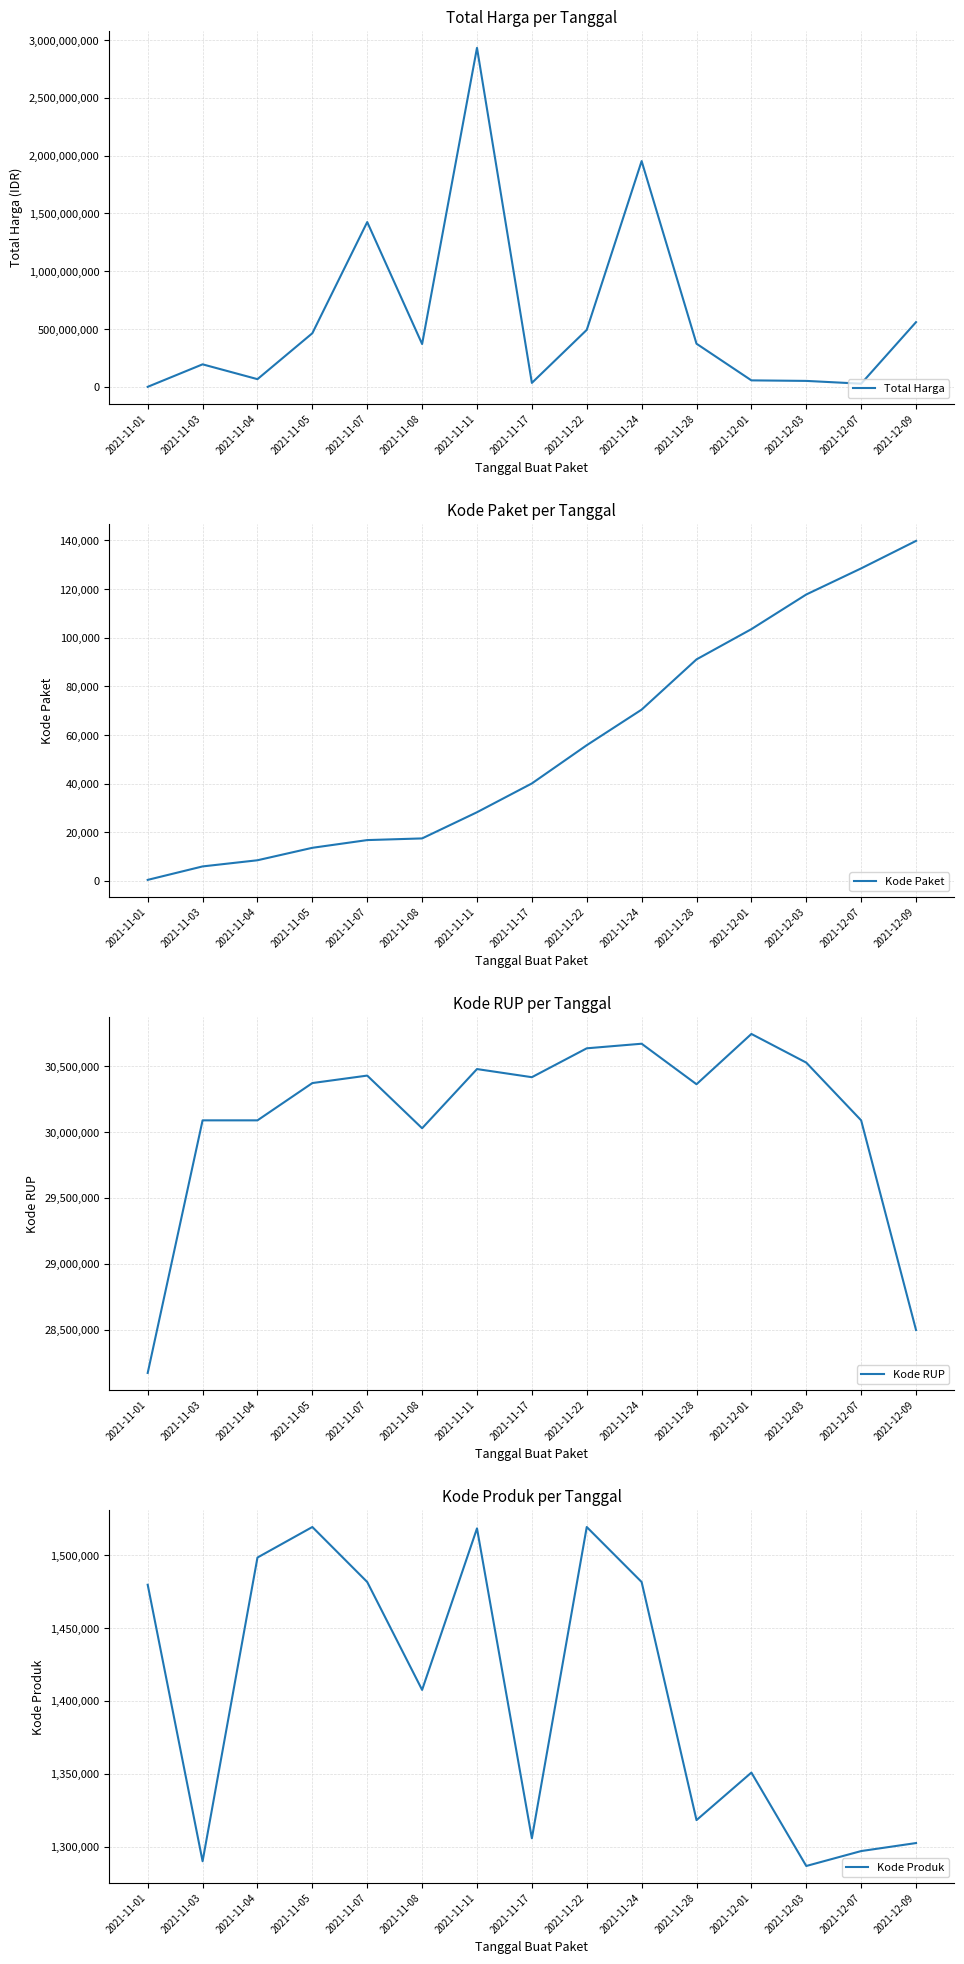

How many data points in Kode Produk are less than 1407595?

7